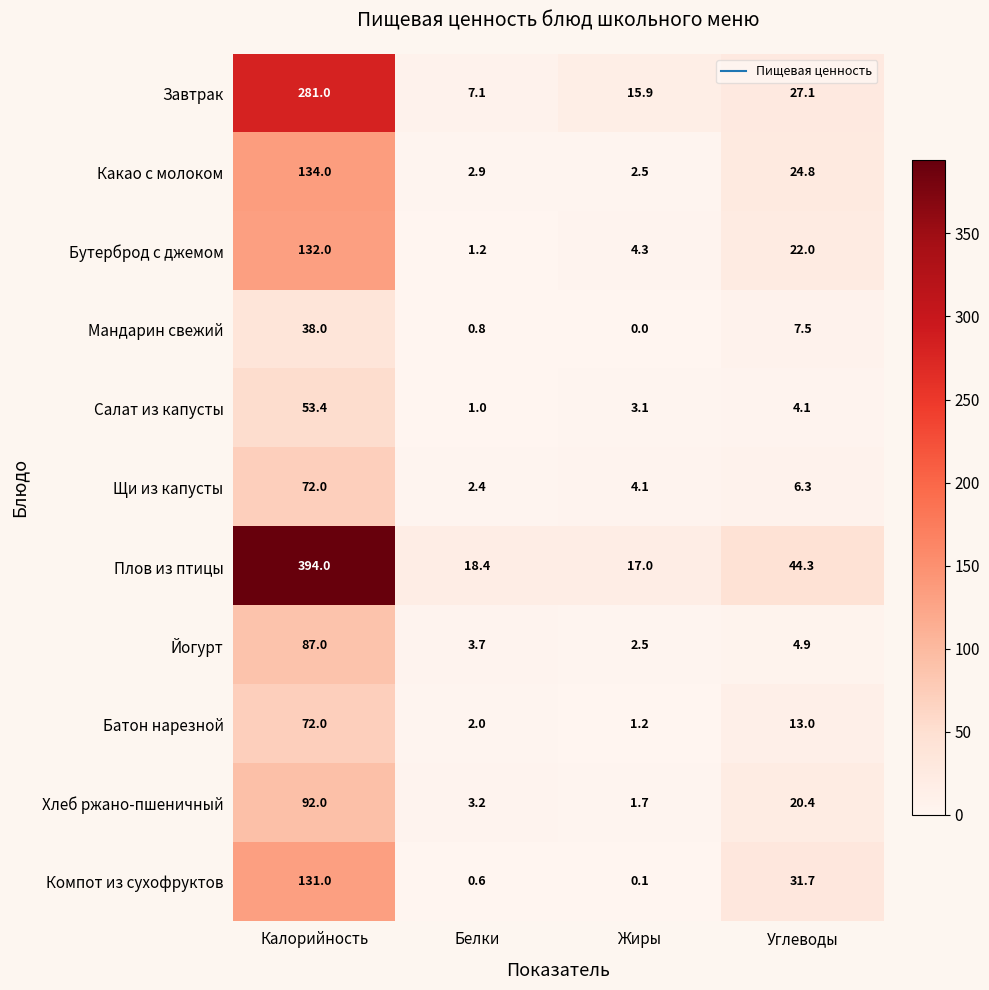

What is the sum of all Хлеб ржано-пшеничный values?

117.3